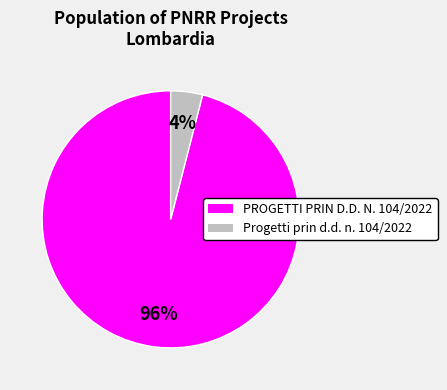

What is the smallest slice in the pie chart?

Progetti prin d.d. n. 104/2022